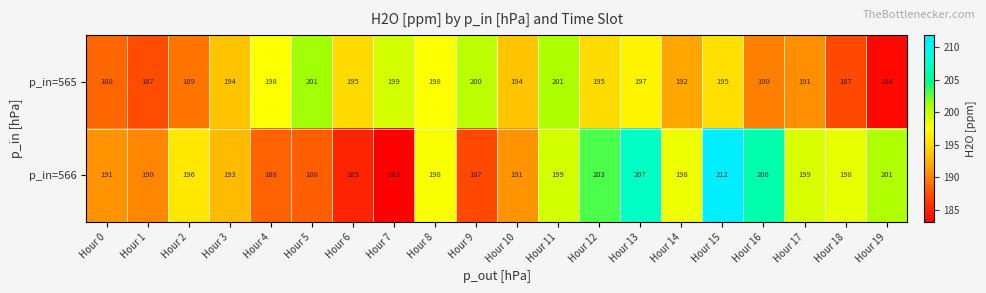

What is the sum of the p_in=565 values at Hour 10 and Hour 0?

382